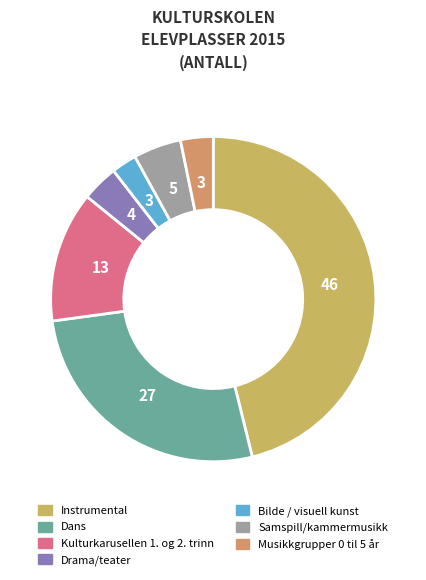

To the nearest percent, what percentage of the pie is Drama/teater?

4%